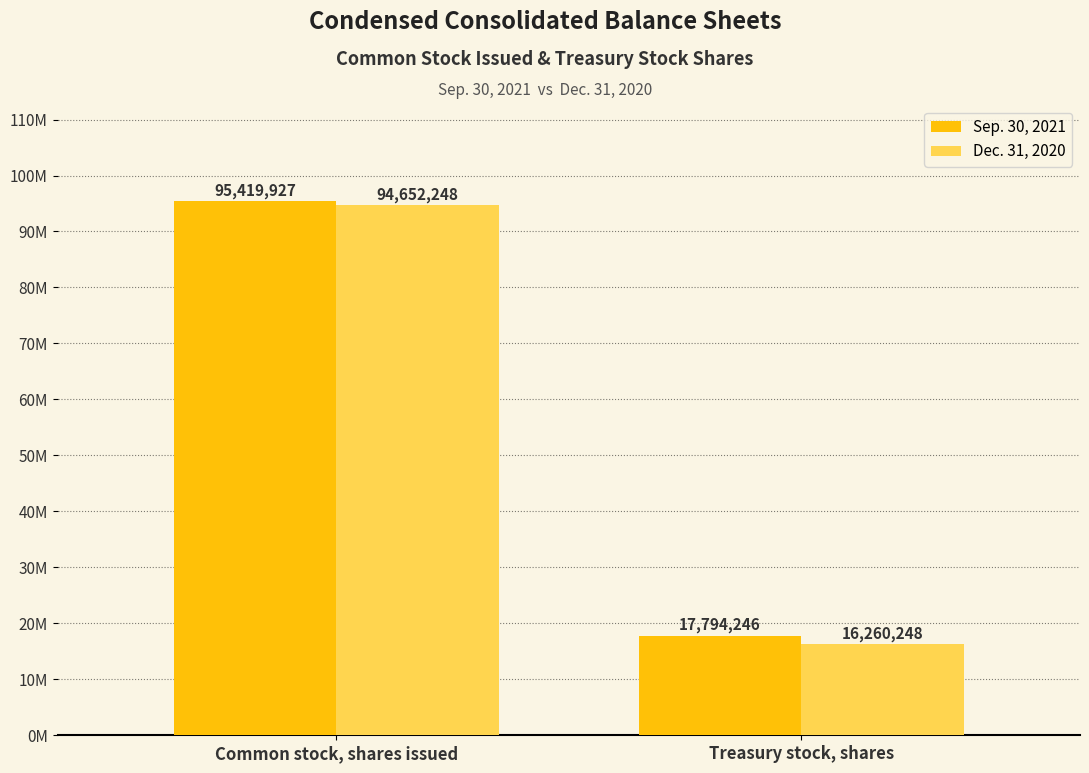

The Sep. 30, 2021 series shows 158707972 at Common stock, shares issued. True or false?

False